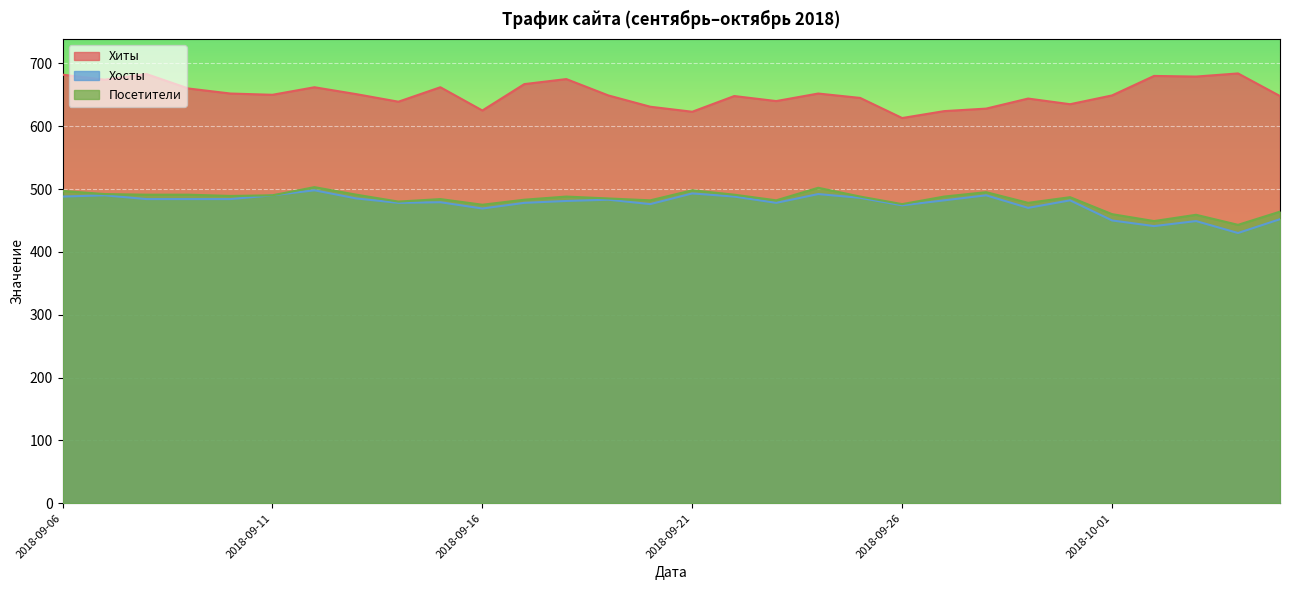

Rank the series at 2018-09-16 from lowest to highest value.

Хосты, Посетители, Хиты